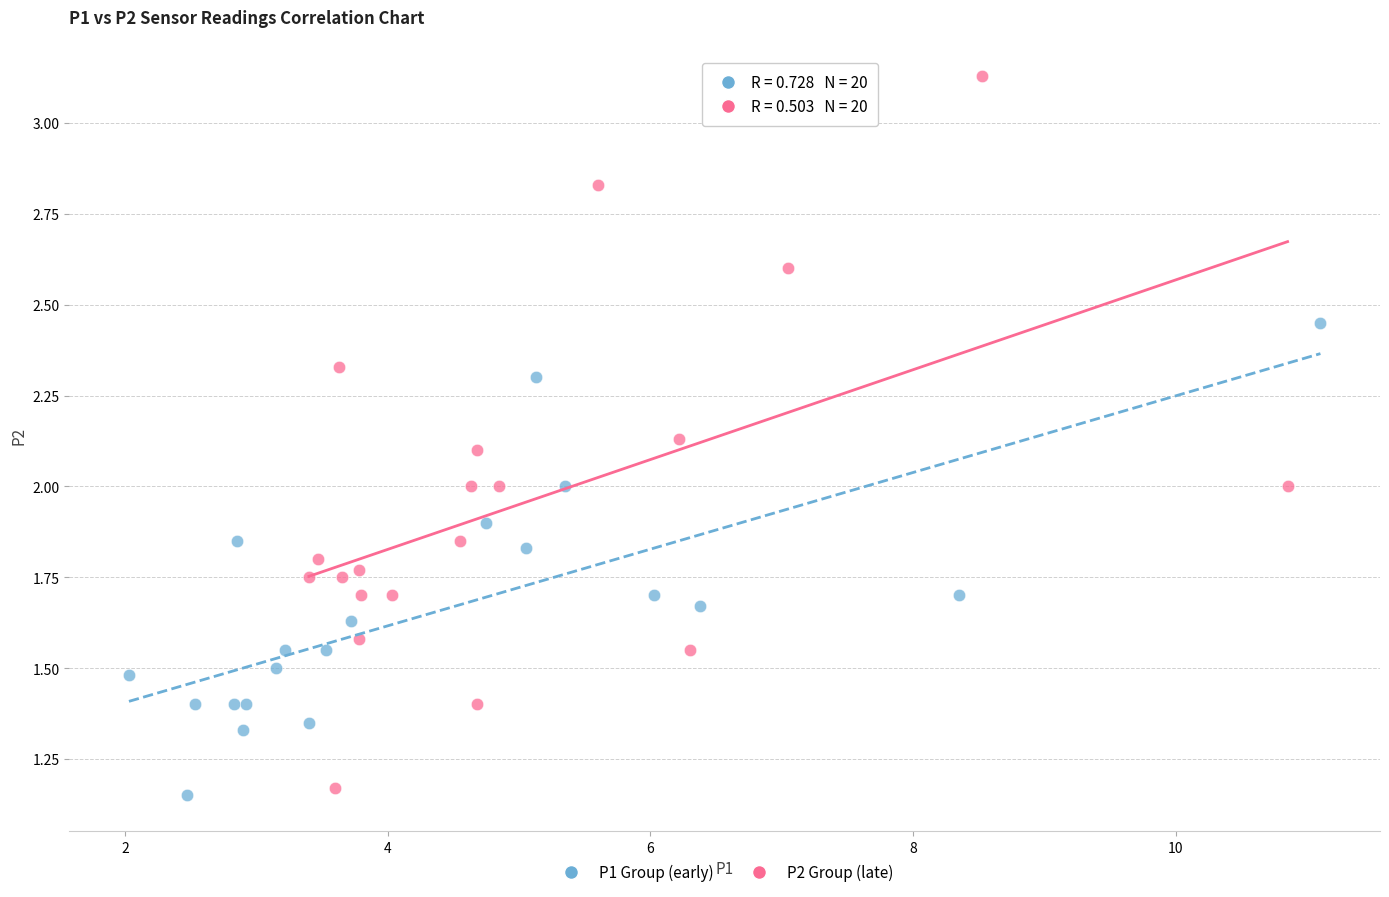

Which series has the widest spread of Y values?

P2 Group (late)